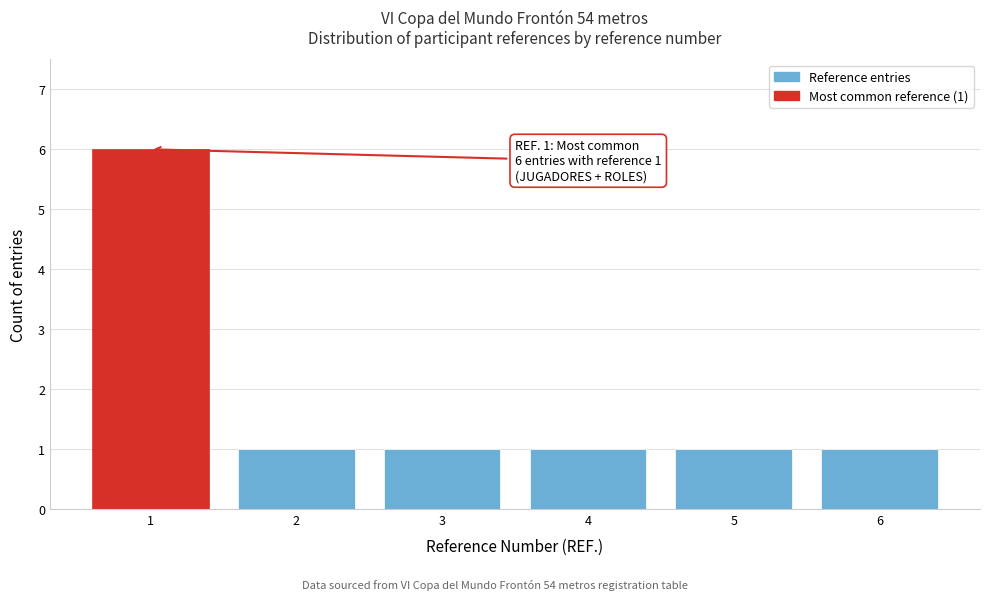

Reading right to left, what are all the values shown in this chart?

1	1	1	1	1	6